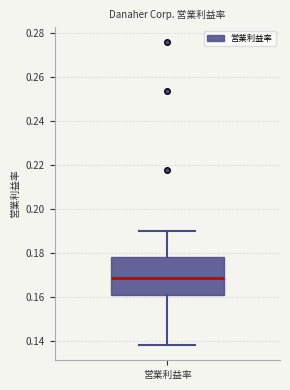

Transcribe this box plot: give where the median line is, the range the box spans, and where the two whiskers end, as read against the y-axis. The values are not printed on the chart, so give them approximately, as read against the axis.

median 0.168, box 0.160 to 0.178, whiskers 0.138 to 0.190